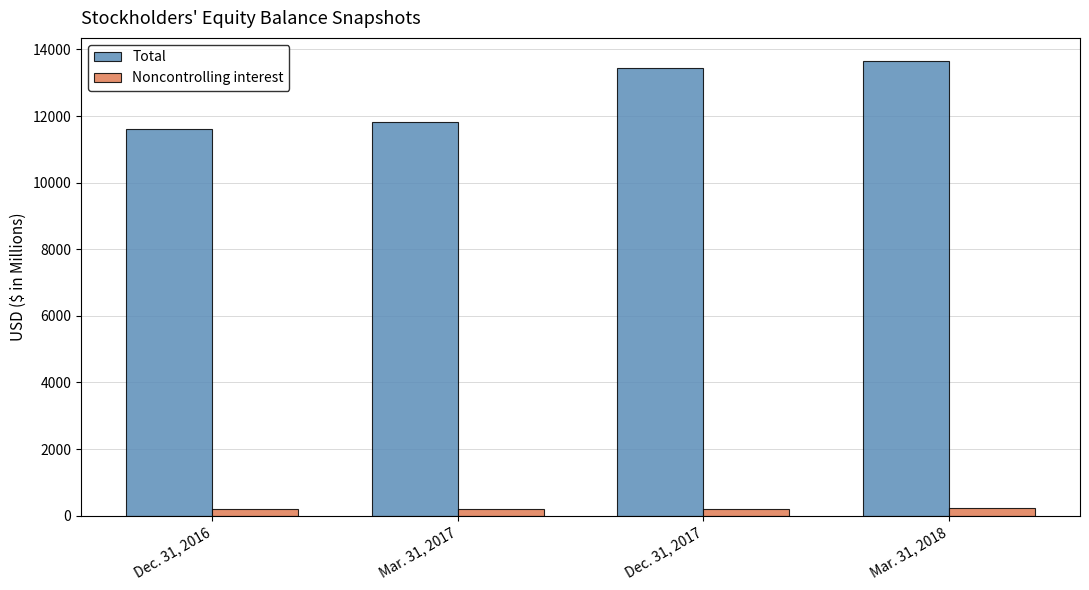

What is the sum of all Total values?

50535.1